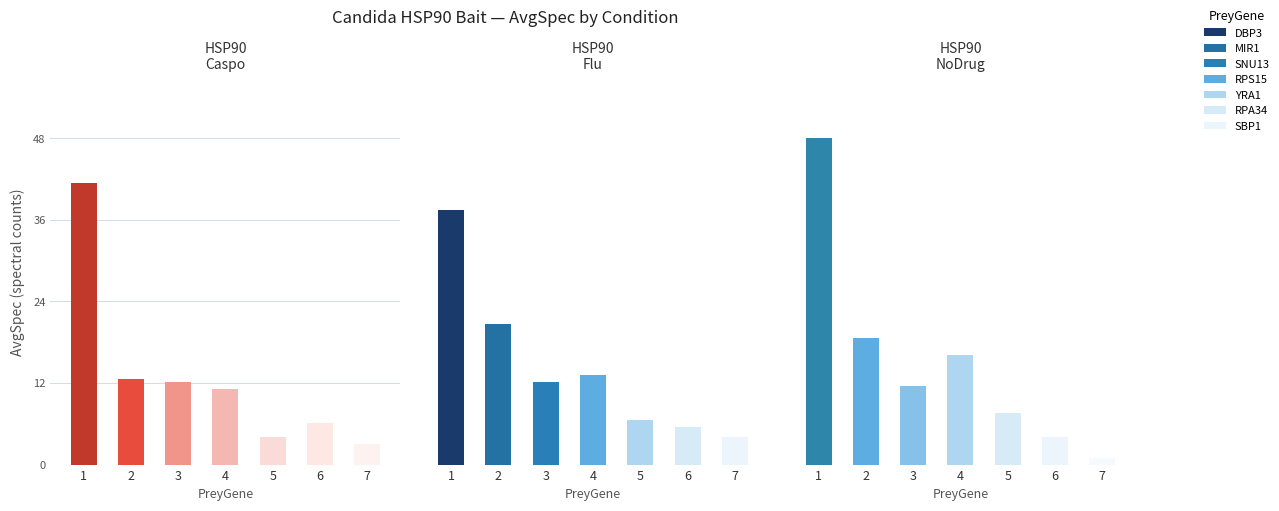

What is the smallest value displayed?

1.0